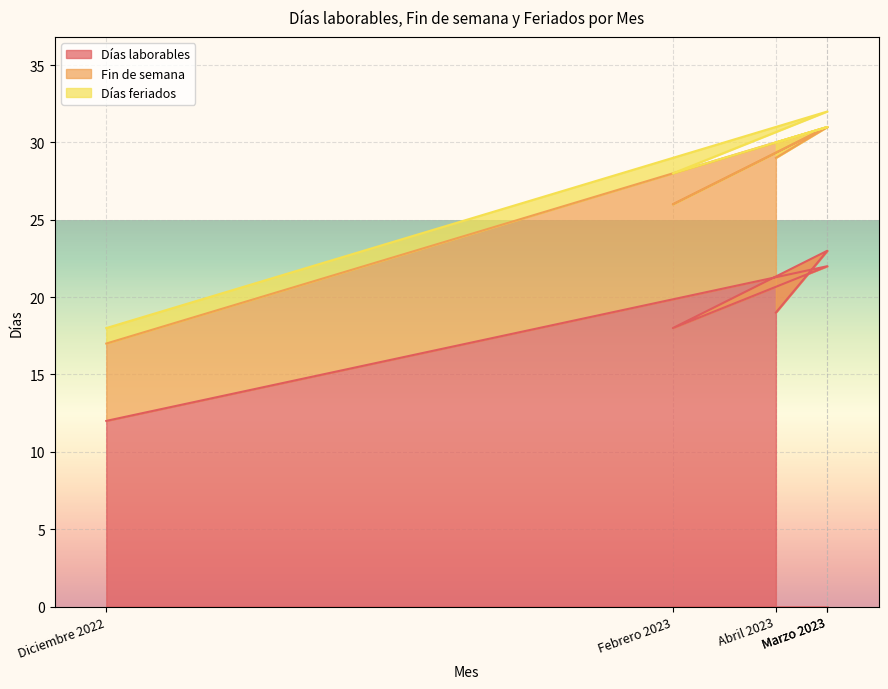

Is it true that Fin de semana equals 2 at Febrero 2023?

False